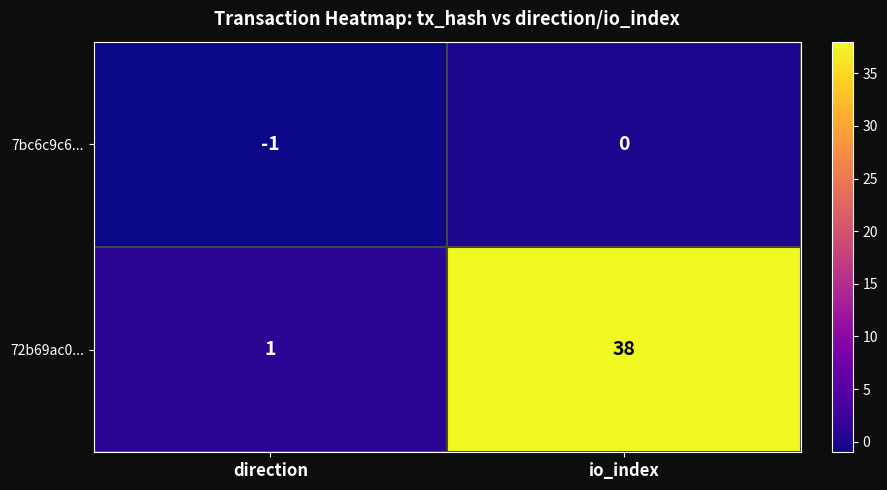

At which label is 72b69ac0... closest to 19?

direction